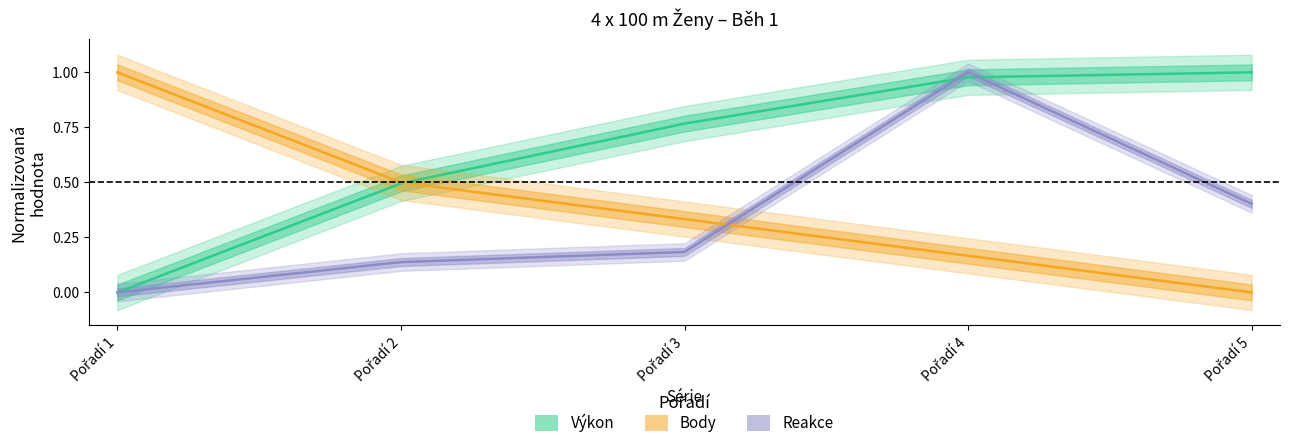

The Výkon series shows 1.0 at Pořadí 5. True or false?

True